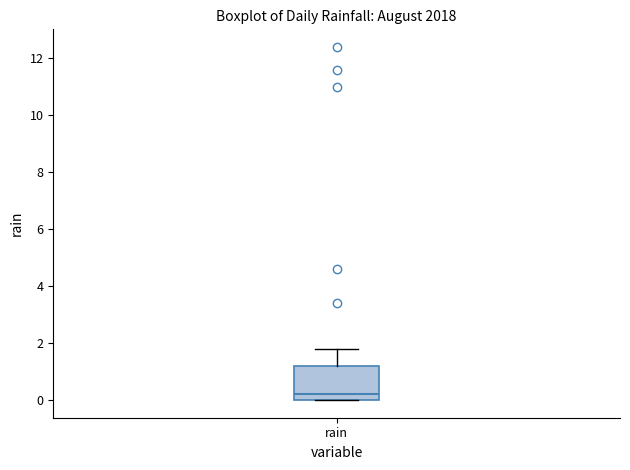

Where does the median line of the box for rain sit on the y-axis? The values are not printed on the chart, so give them approximately, as read against the axis.

0.2